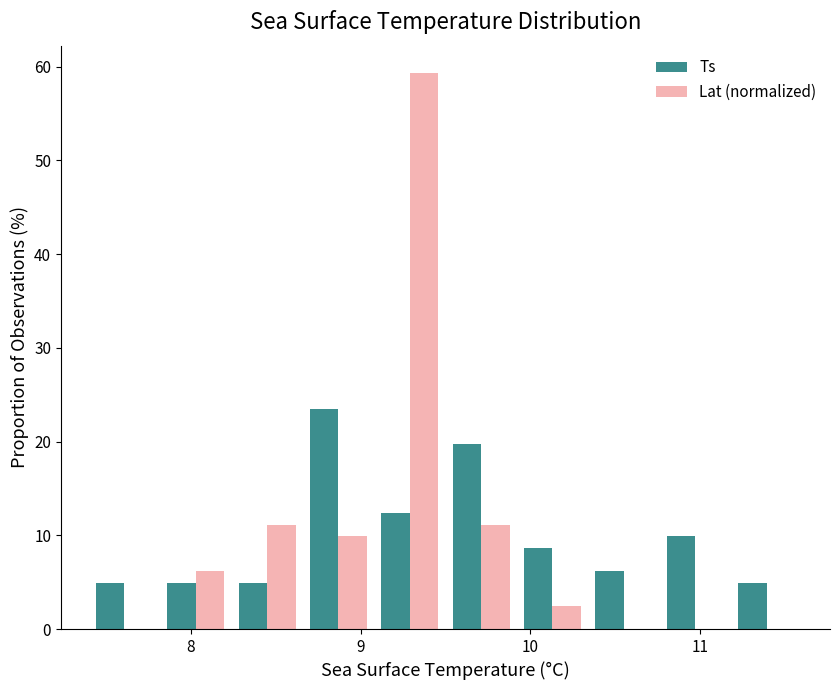

Reading left to right, list every range on the x-axis with the height of the bar of each series over it. Neither the bar edges nor the heights are printed on the chart, so give them approximately, as read against the axes.

7.40 to 7.82: Ts=5	Lat (normalized)=0
7.82 to 8.24: Ts=5	Lat (normalized)=6
8.24 to 8.66: Ts=5	Lat (normalized)=11
8.66 to 9.08: Ts=23	Lat (normalized)=10
9.08 to 9.50: Ts=12	Lat (normalized)=59
9.50 to 9.92: Ts=20	Lat (normalized)=11
9.92 to 10.34: Ts=9	Lat (normalized)=2
10.34 to 10.76: Ts=6	Lat (normalized)=0
10.76 to 11.18: Ts=10	Lat (normalized)=0
11.18 to 11.60: Ts=5	Lat (normalized)=0